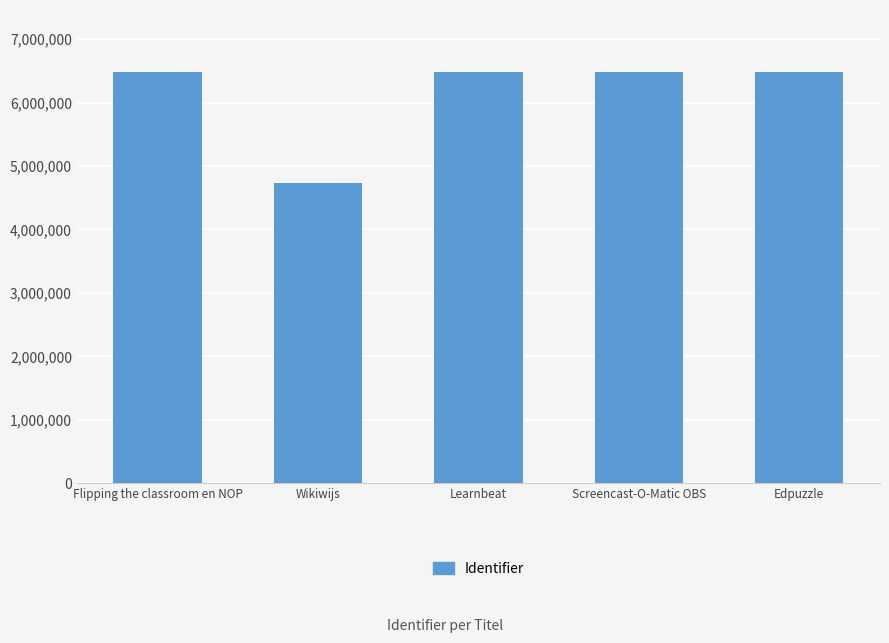

What is the change in value from Wikiwijs to Screencast-O-Matic OBS?

+1748936